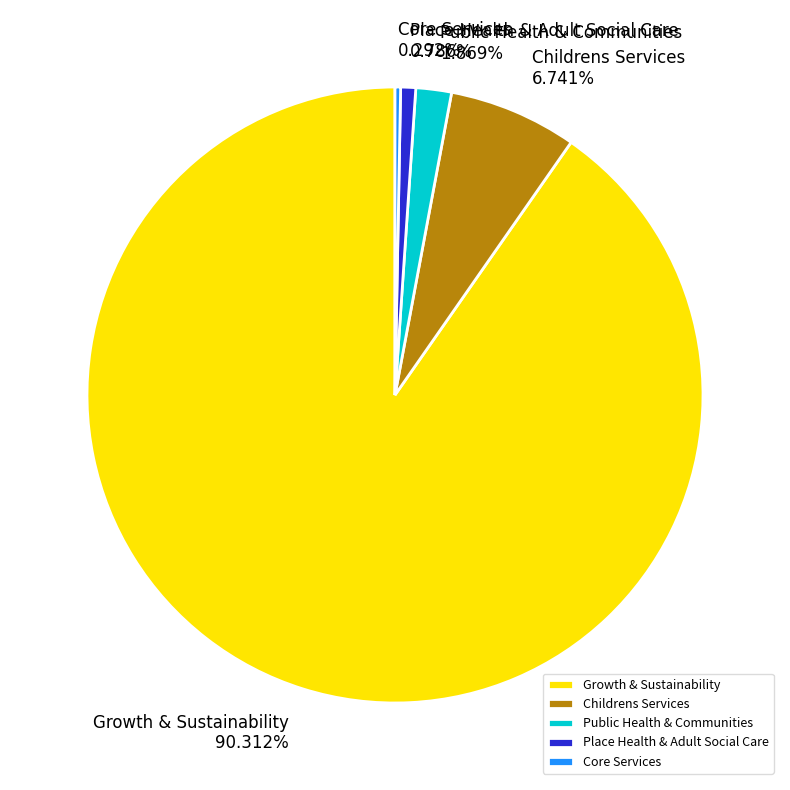

Which slice represents more than half of the pie?

Growth & Sustainability